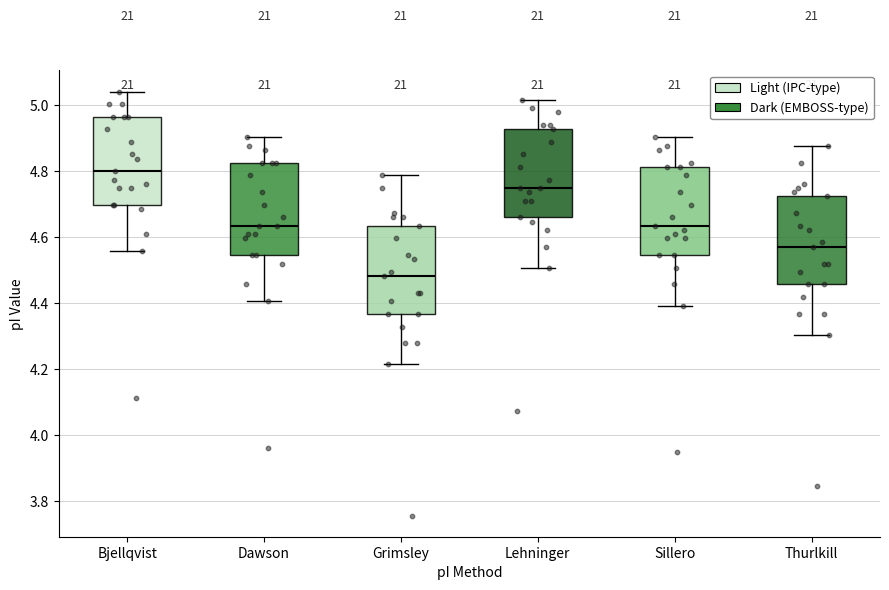

Where does the lower whisker of the box for Lehninger end on the y-axis? The values are not printed on the chart, so give them approximately, as read against the axis.

4.50